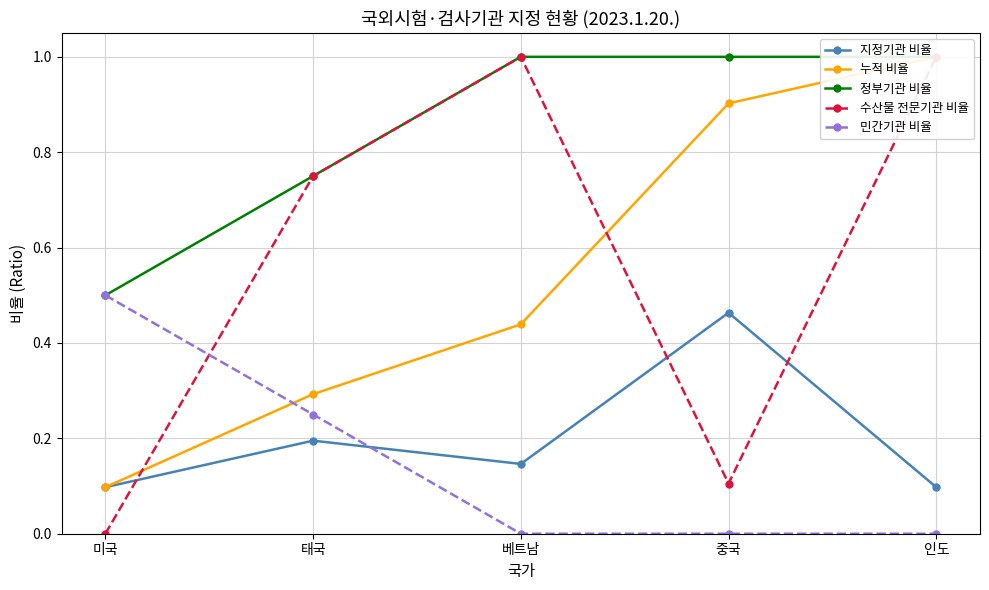

Read the 정부기관 비율 value at 미국.

0.5